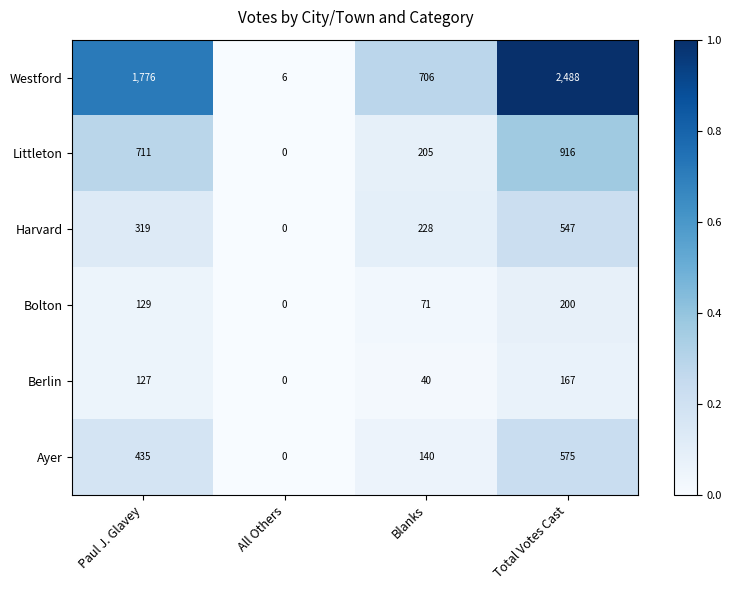

At which category does the chart reach its peak across all series?

Total Votes Cast